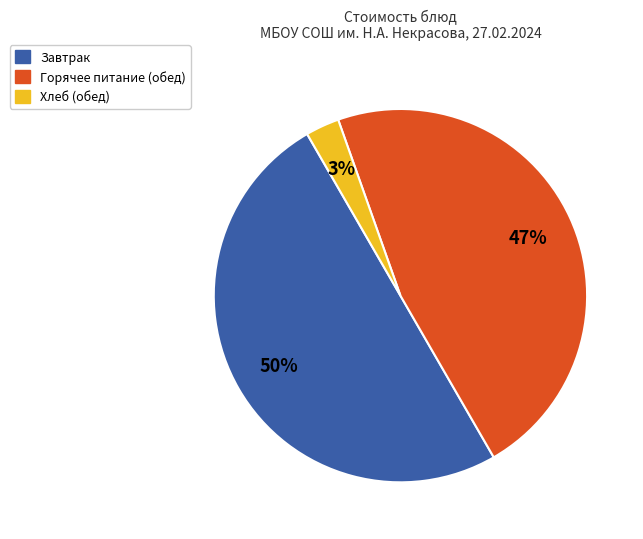

Count the number of slices in the pie.

3